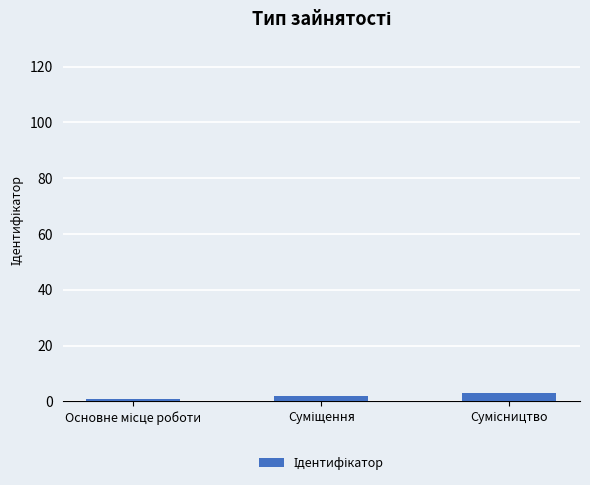

What is the minimum value shown in the chart?

1